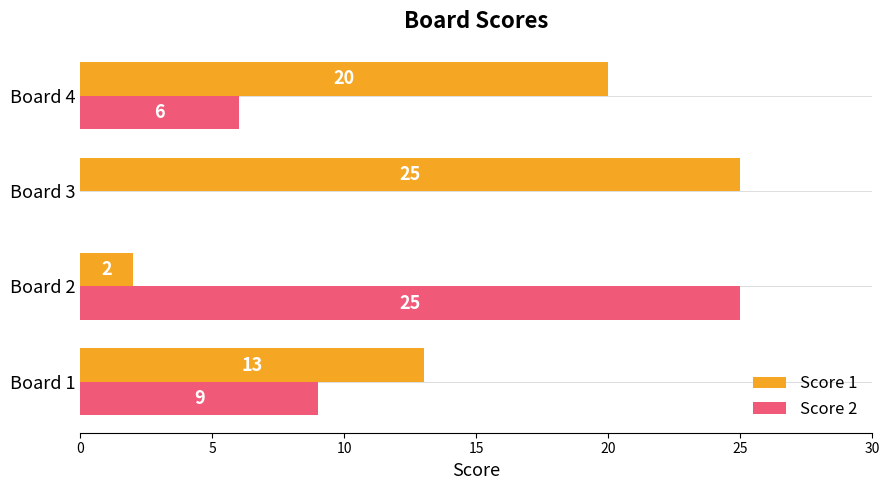

What are all the series names shown in the legend?

Score 1, Score 2